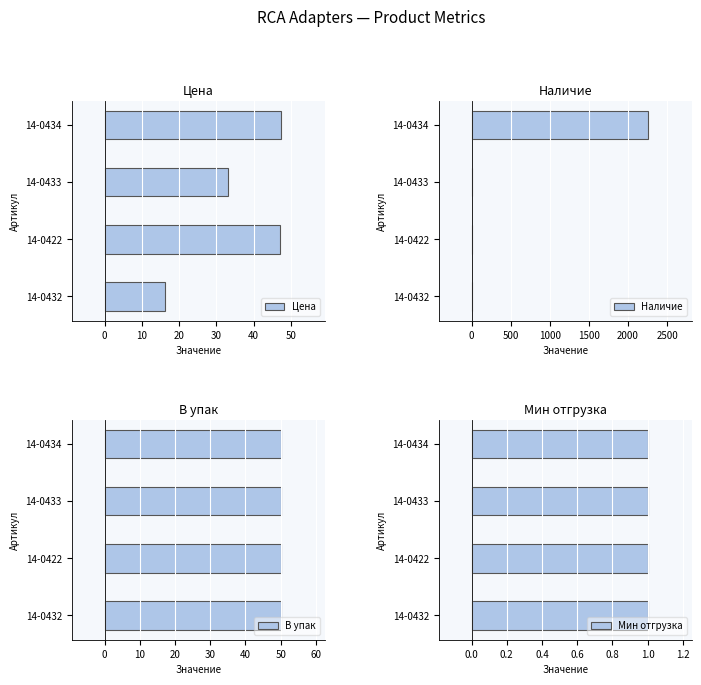

Is it true that Цена equals 33.0 at 14-0433?

True